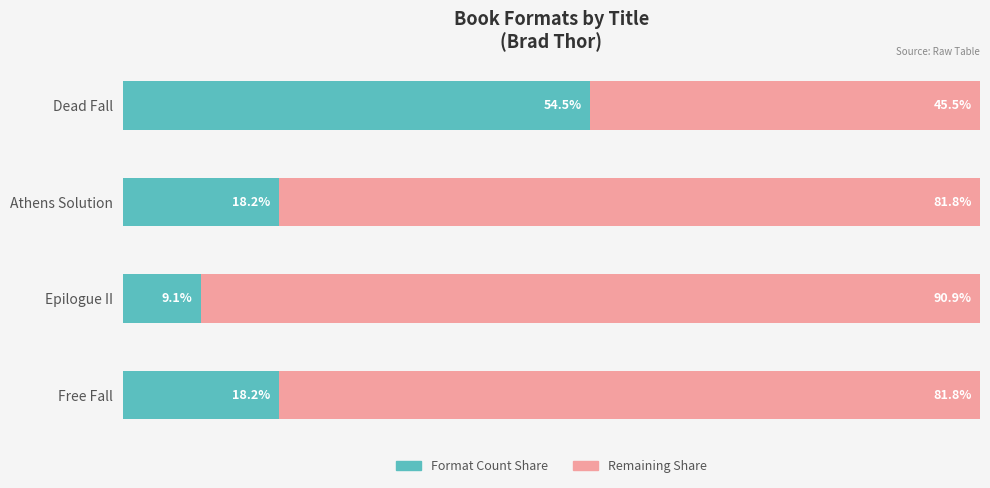

At which label does Format Count Share reach its minimum?

Epilogue II